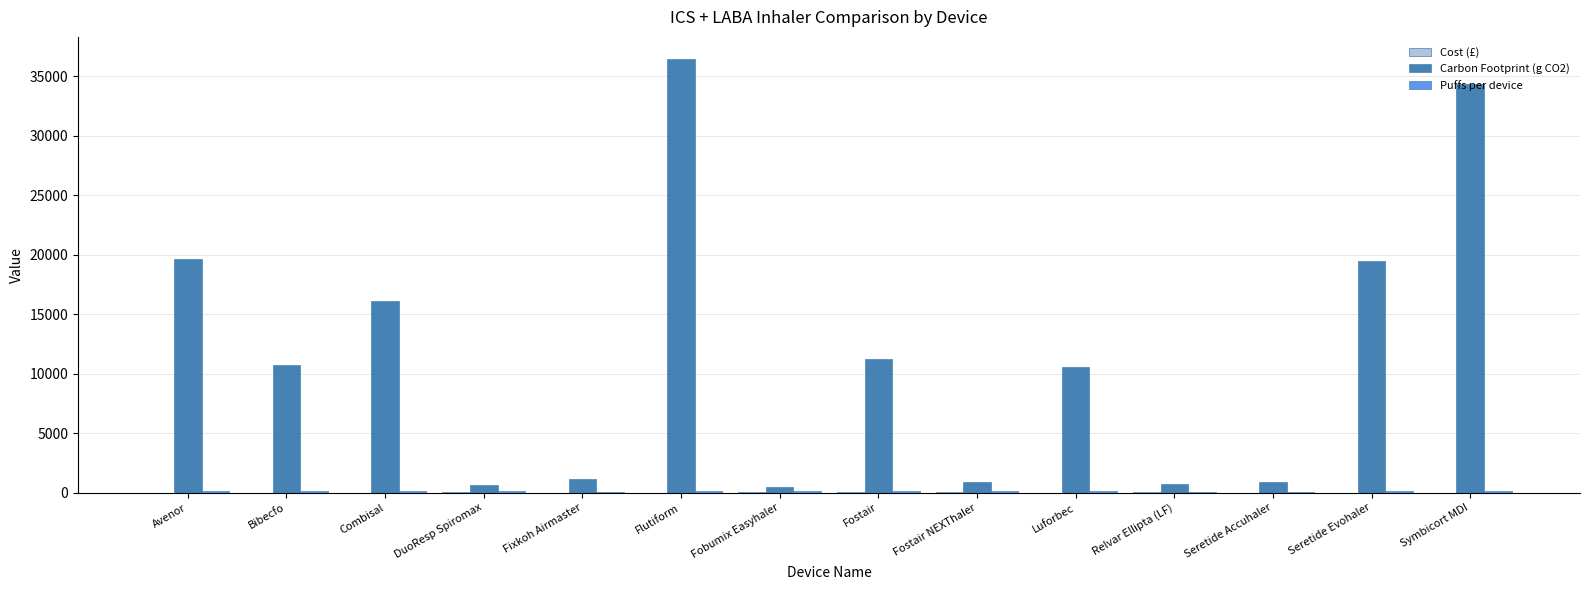

The value of Carbon Footprint (g CO2) at Bibecfo is 4537.1. True or false?

False